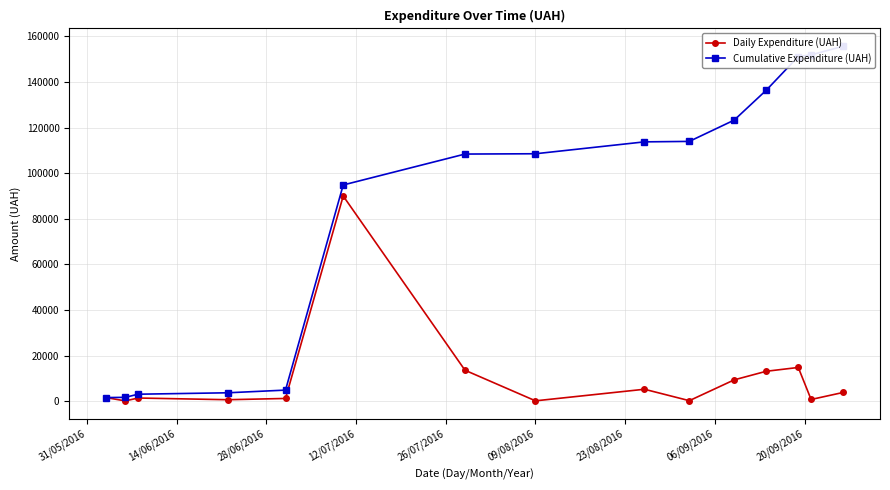

True or false: Cumulative Expenditure (UAH) and Daily Expenditure (UAH) intersect in this chart.

False